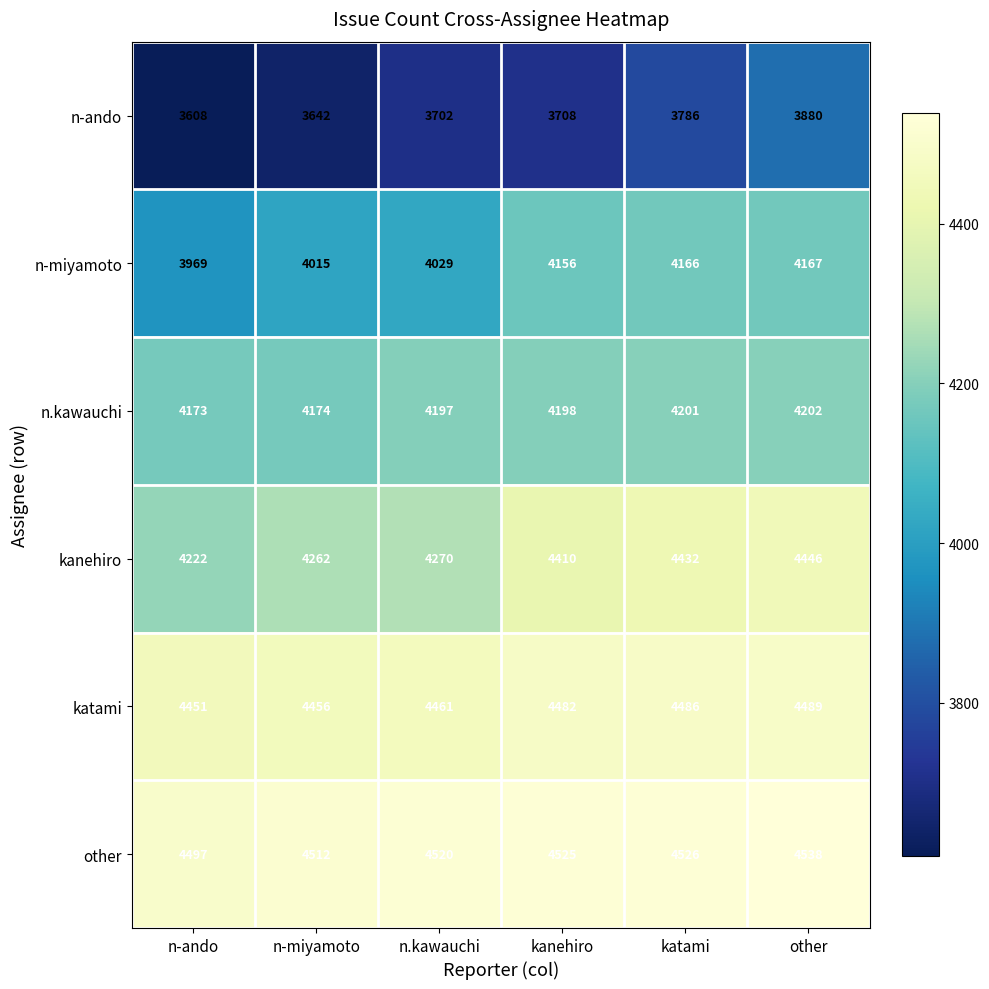

True or false: kanehiro has a value of 4270 at n.kawauchi.

True